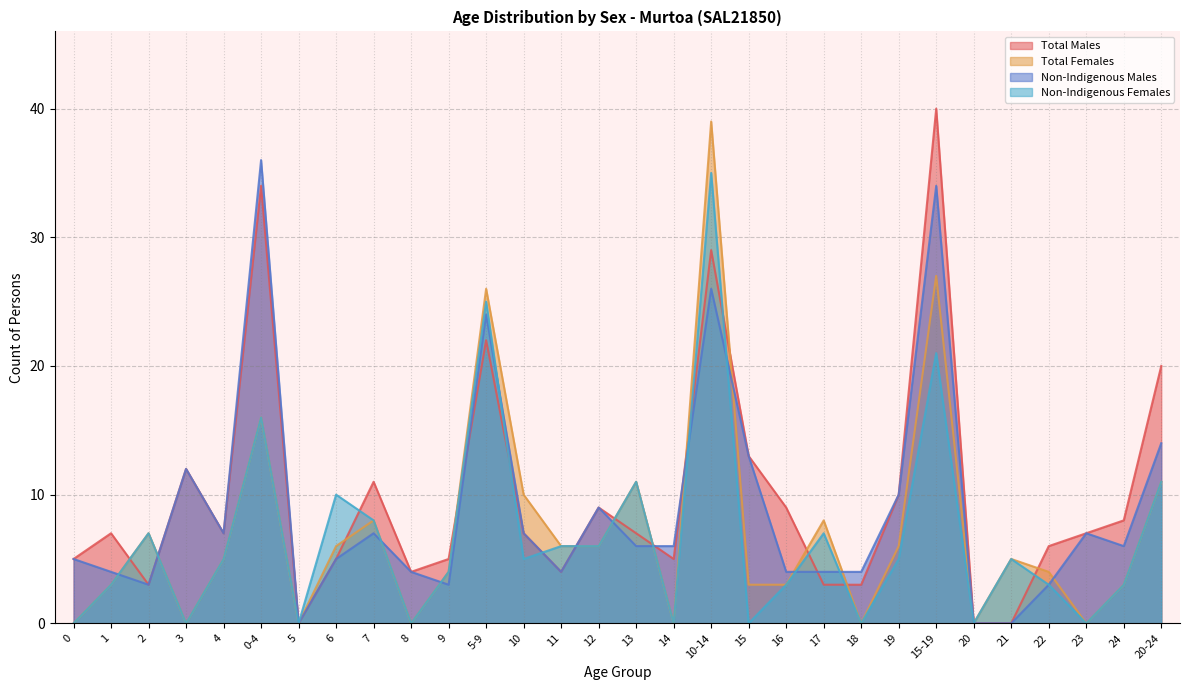

In Non-Indigenous Females, how many points are lower than both neighbors (excluding endpoints)?

9